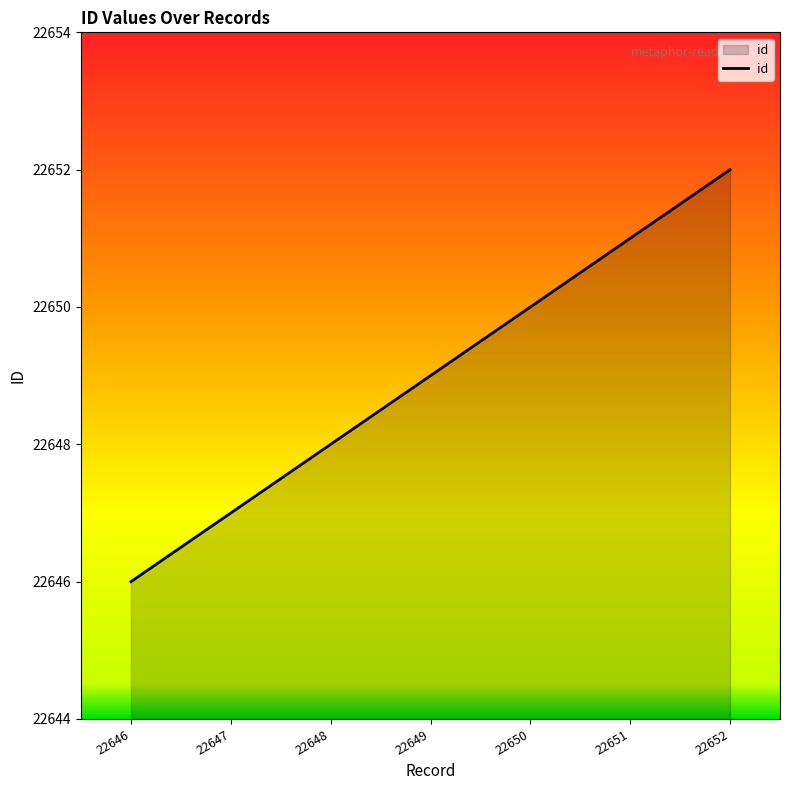

List the labels in order of value, smallest first.

22646, 22647, 22648, 22649, 22650, 22651, 22652